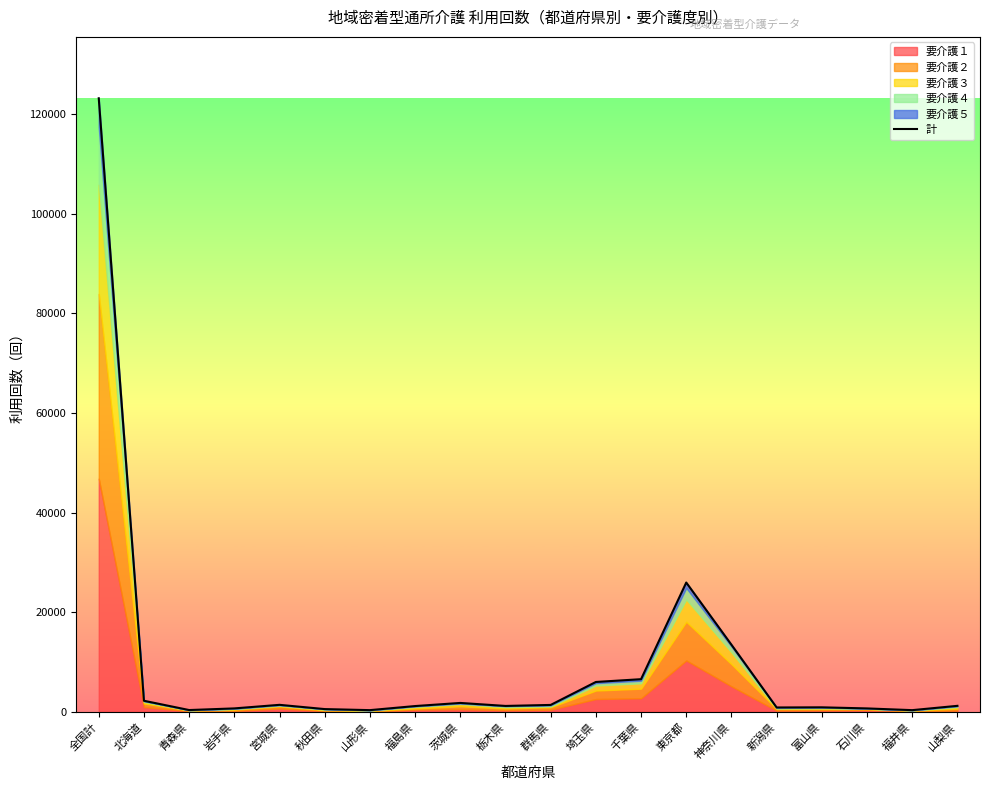

Does the chart have visible grid lines?

No